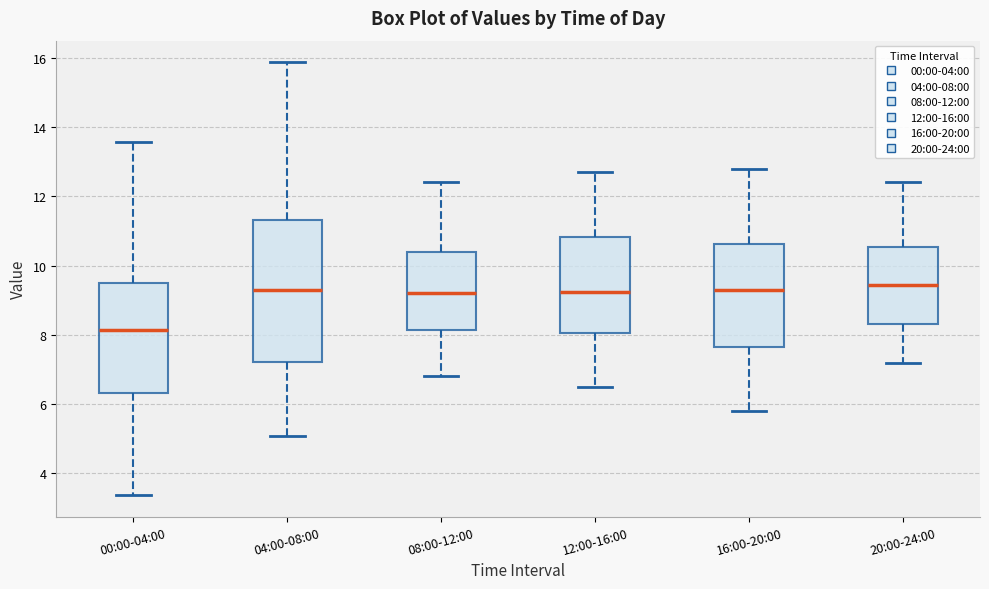

Reading left to right, transcribe this box plot: for each box, give where its median line is, the range the box spans, and where its two whiskers end, as read against the y-axis. The values are not printed on the chart, so give them approximately, as read against the axis.

00:00-04:00: median 8.2, box 6.4 to 9.4, whiskers 3.4 to 13.6
04:00-08:00: median 9.4, box 7.2 to 11.4, whiskers 5.0 to 15.8
08:00-12:00: median 9.2, box 8.2 to 10.4, whiskers 6.8 to 12.4
12:00-16:00: median 9.2, box 8.0 to 10.8, whiskers 6.6 to 12.8
16:00-20:00: median 9.4, box 7.6 to 10.6, whiskers 5.8 to 12.8
20:00-24:00: median 9.4, box 8.4 to 10.6, whiskers 7.2 to 12.4